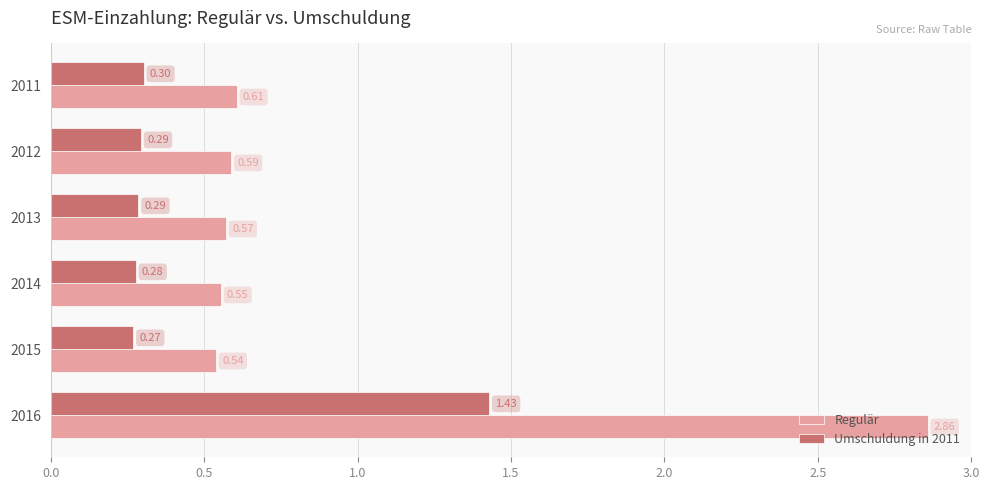

List the series in order of their peak value, lowest first.

Umschuldung in 2011, Regulär